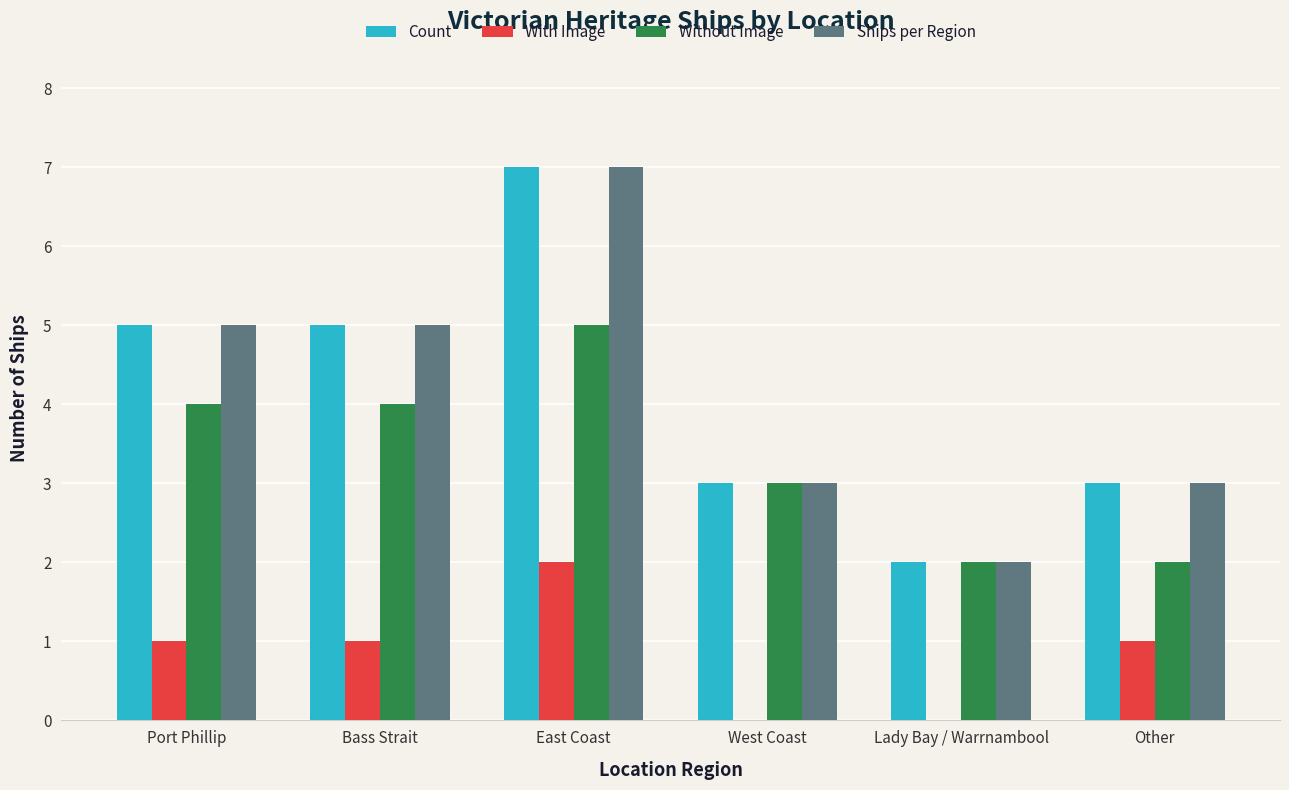

What is the sum of all With Image values?

5